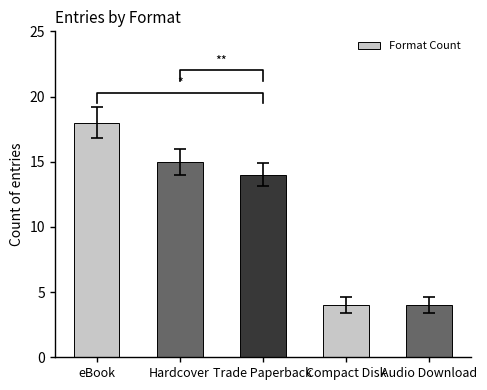

Rank the categories by value from lowest to highest.

Compact Disk, Audio Download, Trade Paperback, Hardcover, eBook